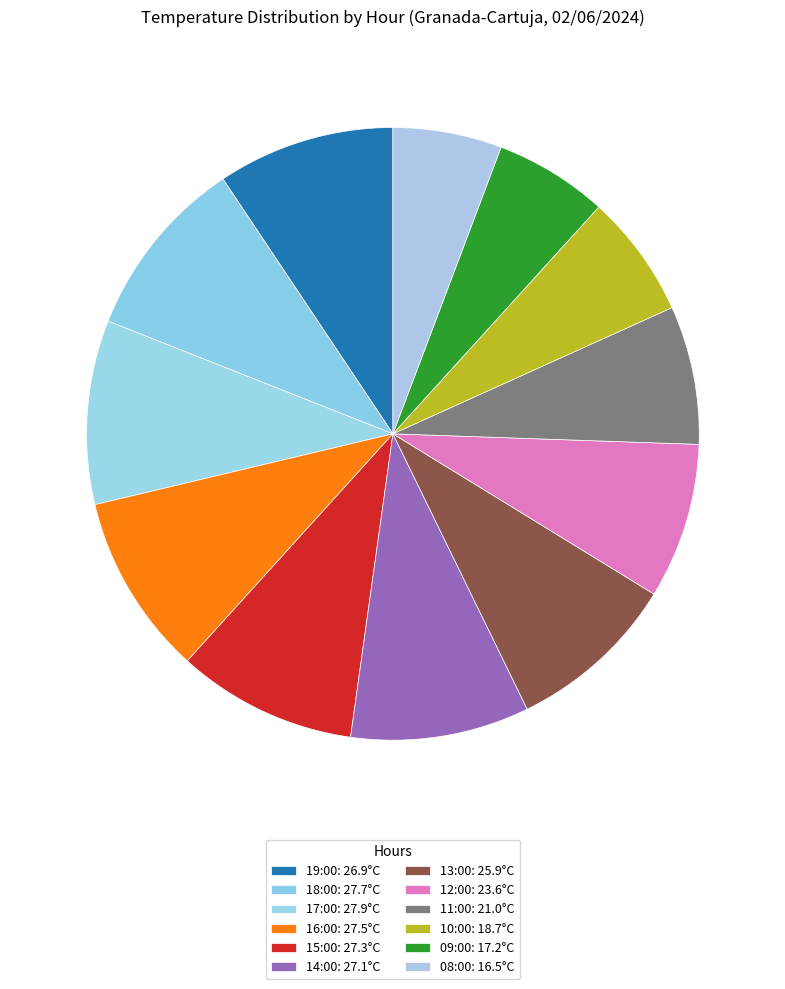

Between 16:00 and 13:00, which is larger?

16:00